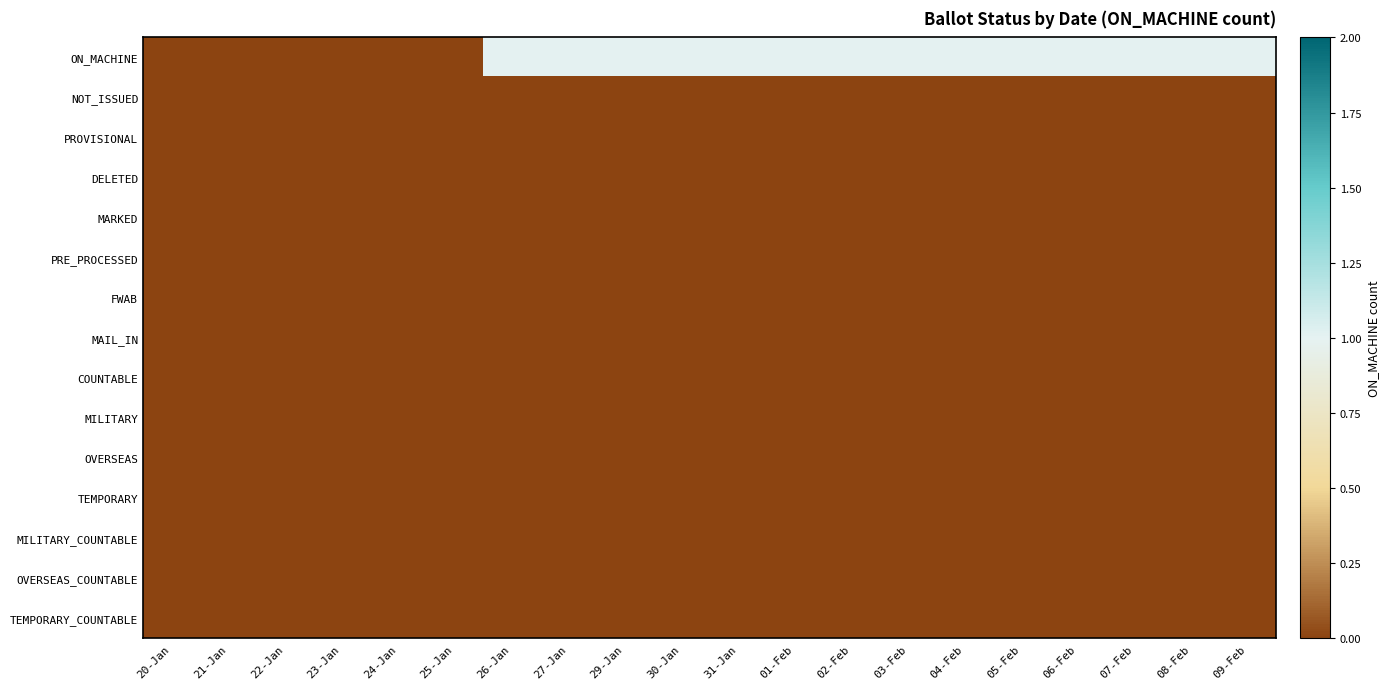

Which category has the highest value across all series?

26-Jan